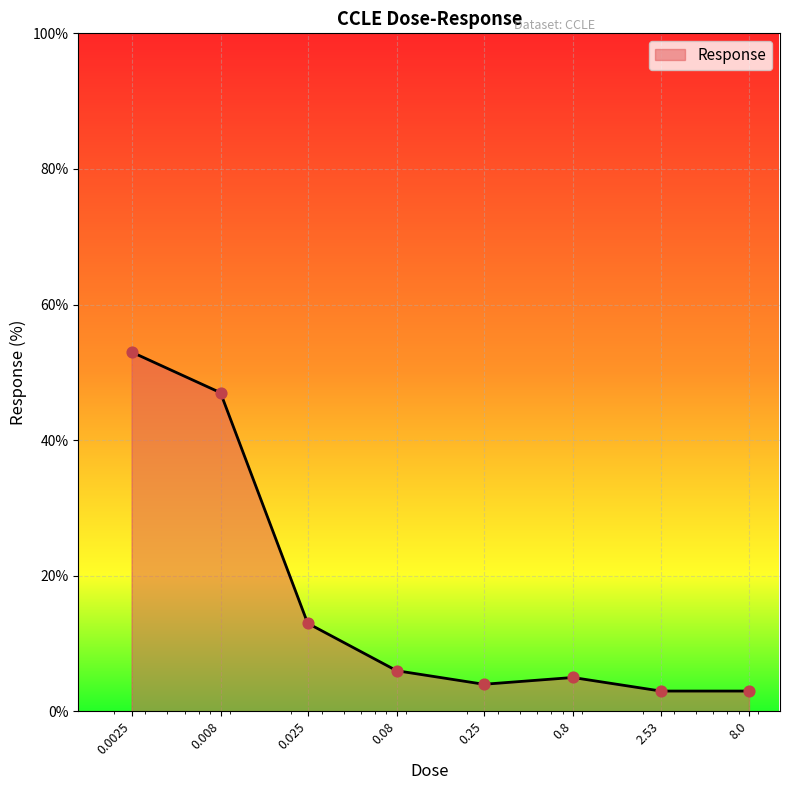

True or false: there are more than 1 points higher than both neighbors.

False